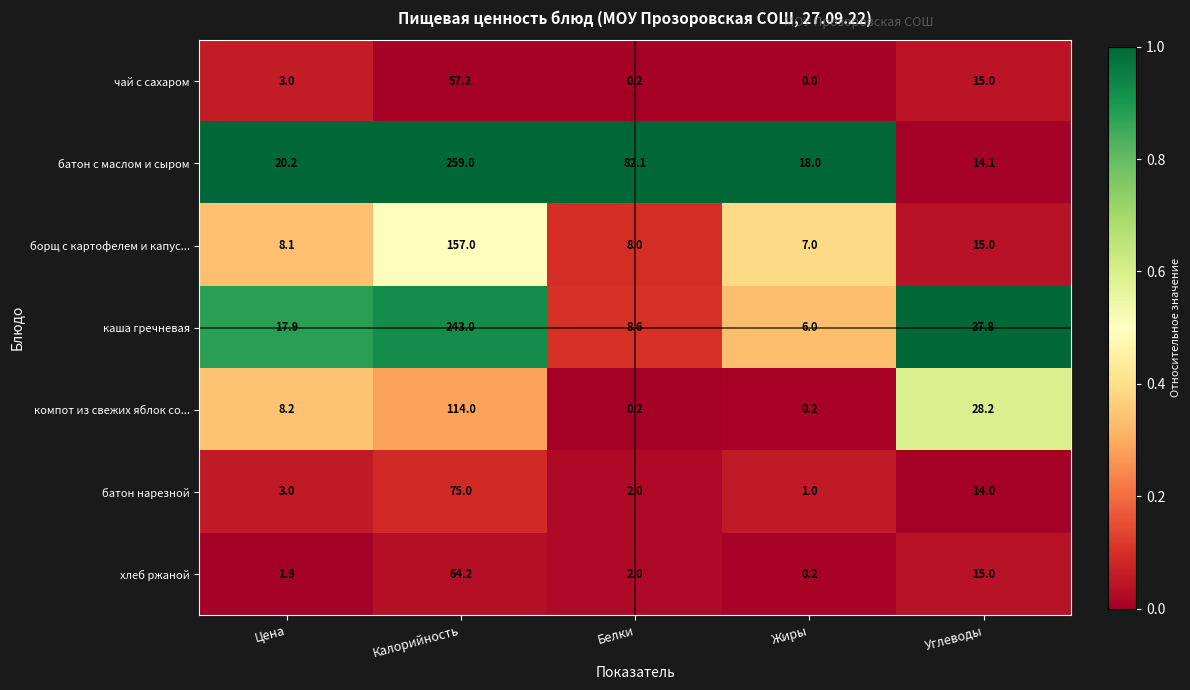

What is the difference between the maximum and second lowest values in the каша гречневая series?

234.4